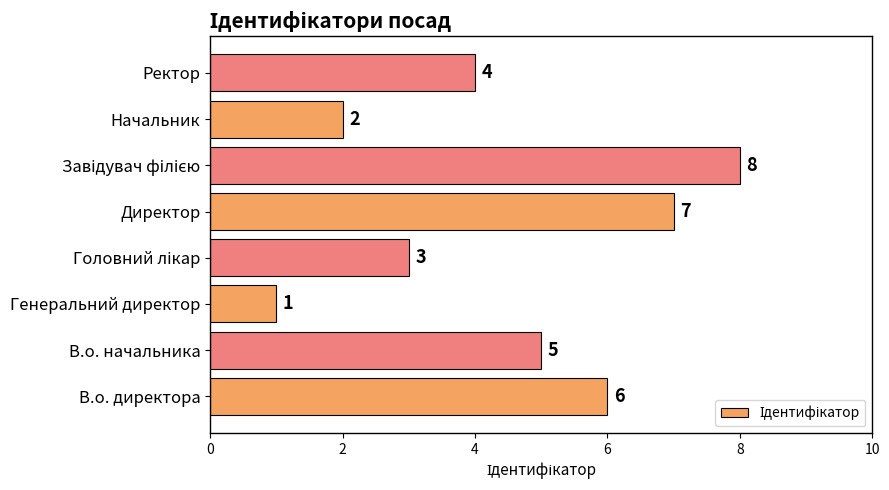

What is the approximate value at Директор?

7